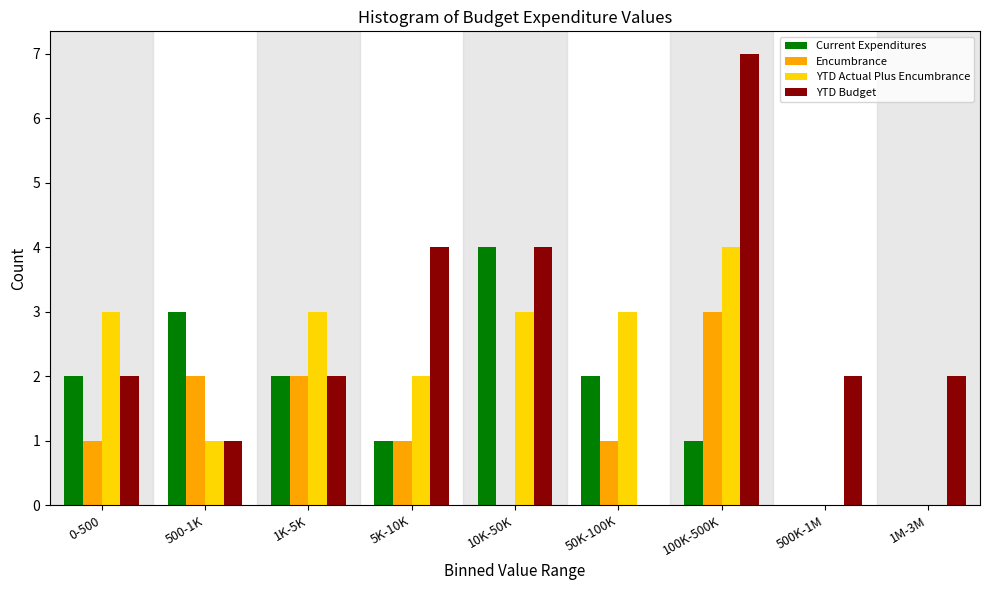

Between 50K-100K and 1M-3M, which series saw the biggest shift?

YTD Actual Plus Encumbrance